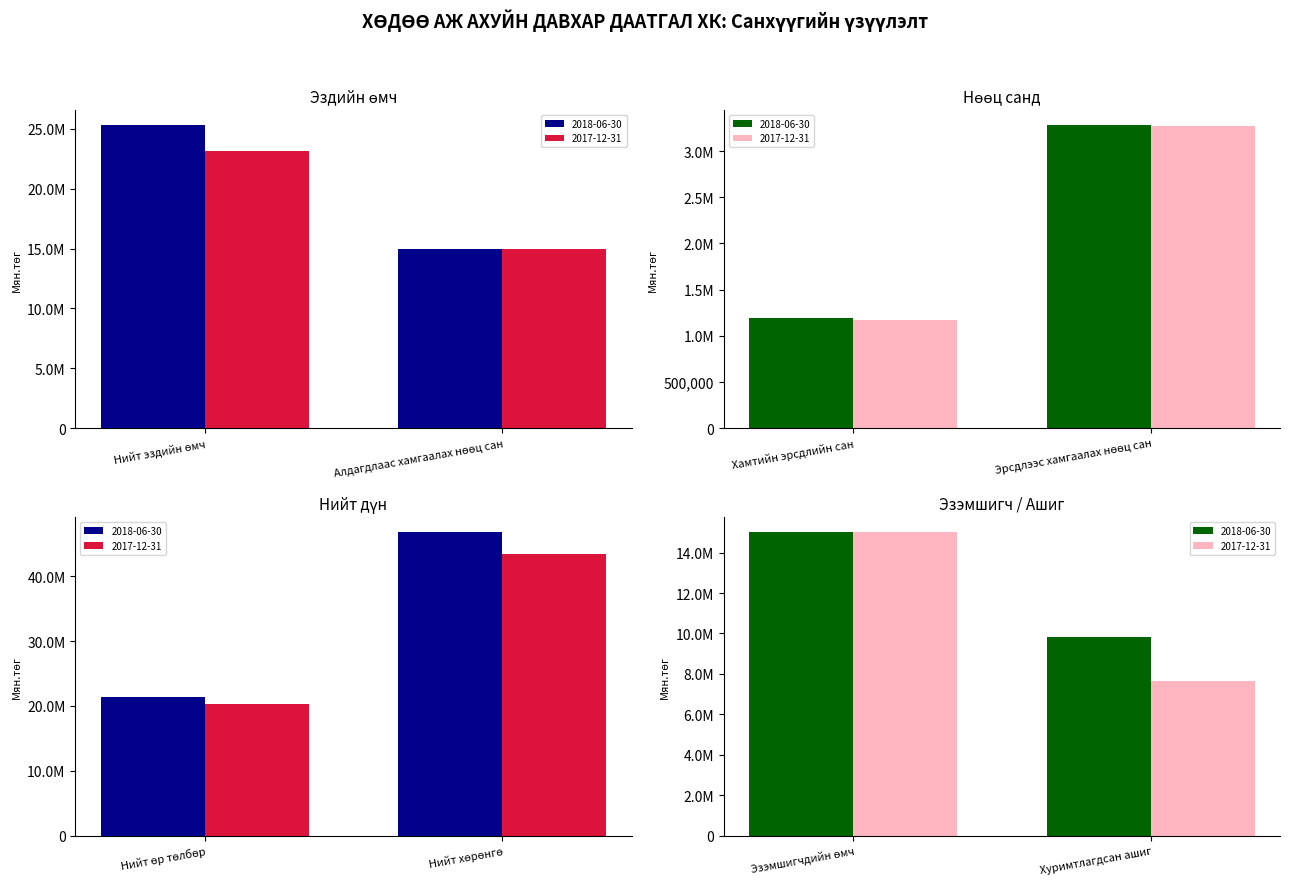

What is the value of the 2018-06-30 bar at the 3rd from the left?

1188628